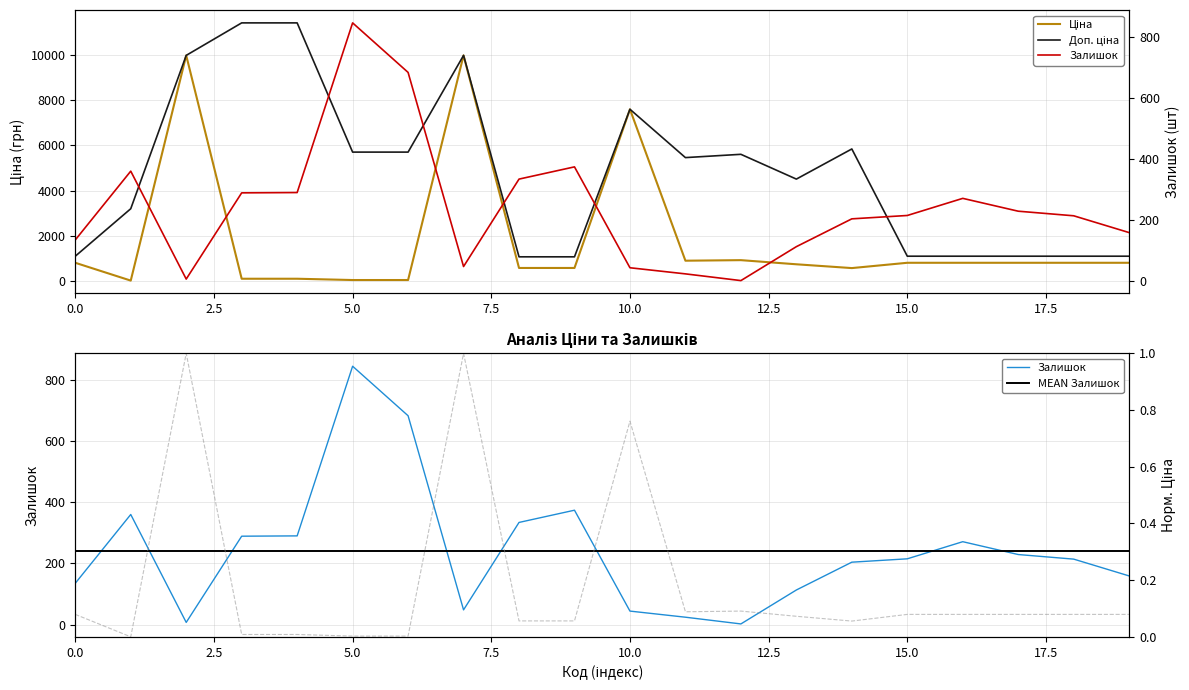

True or false: Норм. Ціна and Залишок cross at least once.

False